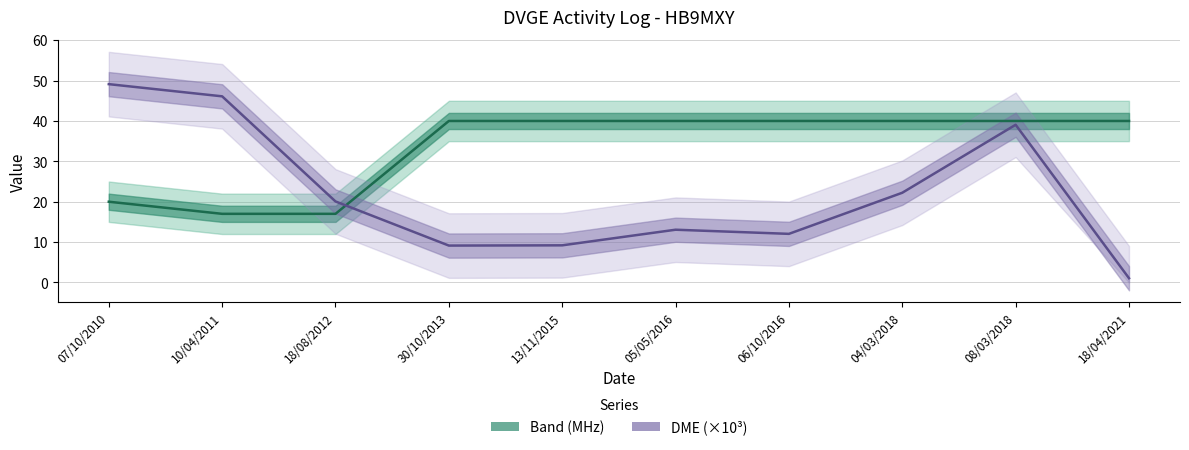

Reading left to right, extract all data points from this chart.

Band (MHz): 07/10/2010=20.0	10/04/2011=17.0	18/08/2012=17.0	30/10/2013=40.0	13/11/2015=40.0	05/05/2016=40.0	06/10/2016=40.0	04/03/2018=40.0	08/03/2018=40.0	18/04/2021=40.0
DME Code: 07/10/2010=49.1	10/04/2011=46.1	18/08/2012=20.1	30/10/2013=9.1	13/11/2015=9.2	05/05/2016=13.1	06/10/2016=12.0	04/03/2018=22.2	08/03/2018=39.1	18/04/2021=1.1